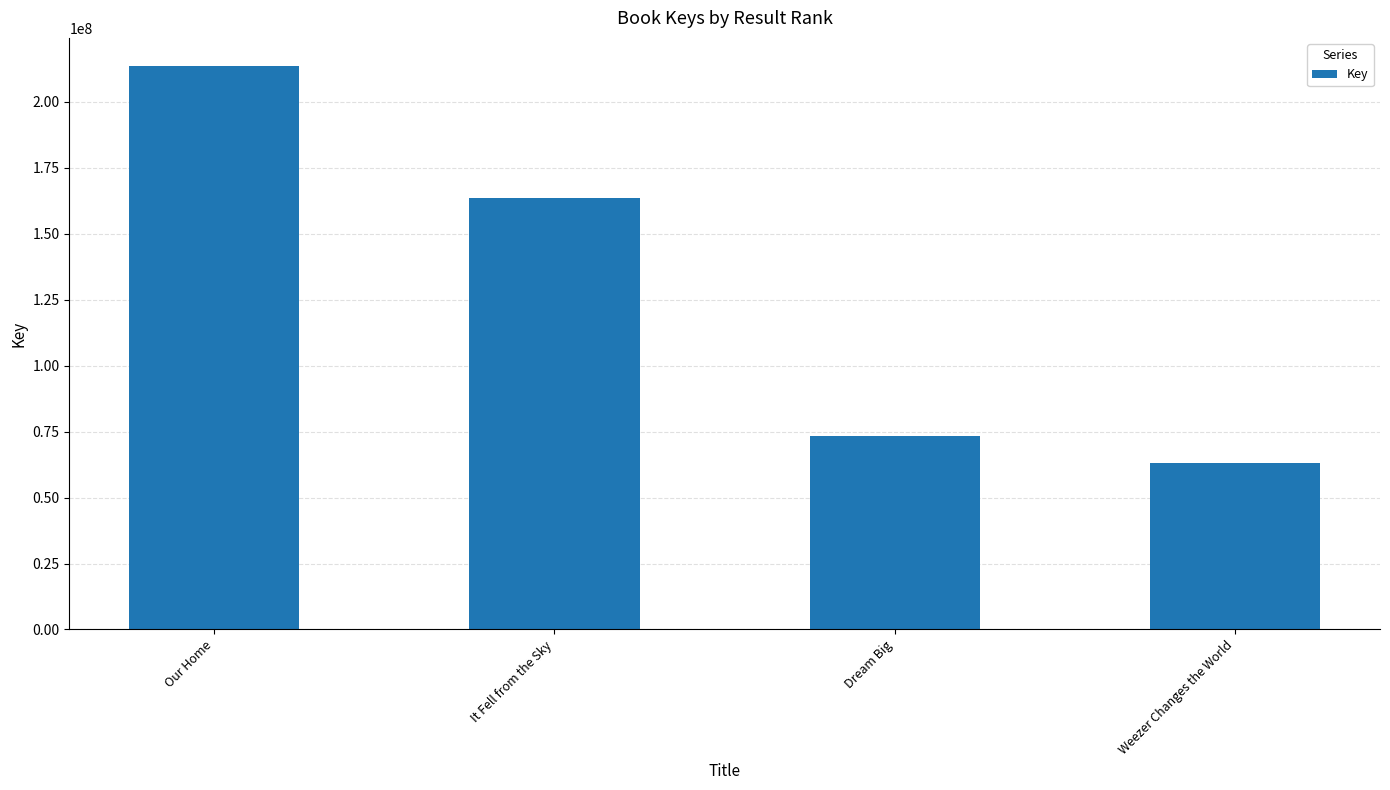

Count the number of categories in the chart.

4